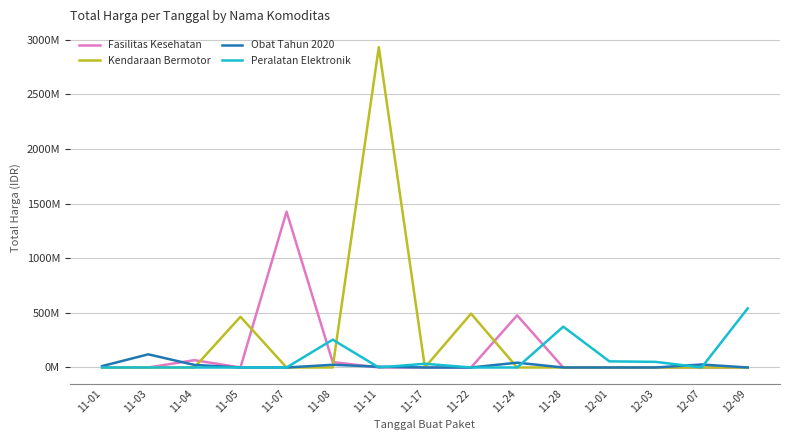

List the labels in order of Fasilitas Kesehatan value, smallest first.

11-03, 11-05, 11-11, 11-17, 11-22, 11-28, 12-01, 12-03, 12-07, 12-09, 11-01, 11-08, 11-04, 11-24, 11-07